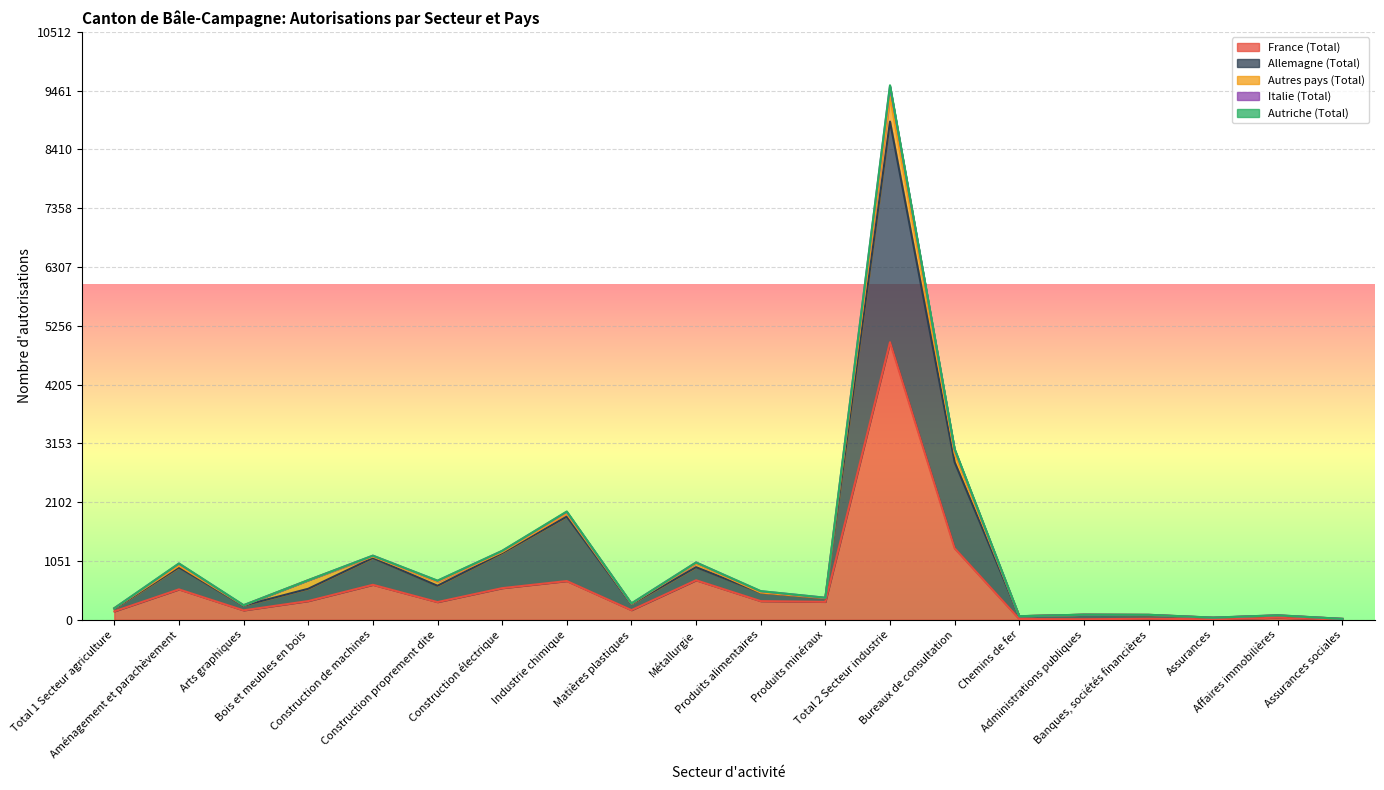

True or false: France (Total) has a value of 1278 at Bureaux de consultation.

True